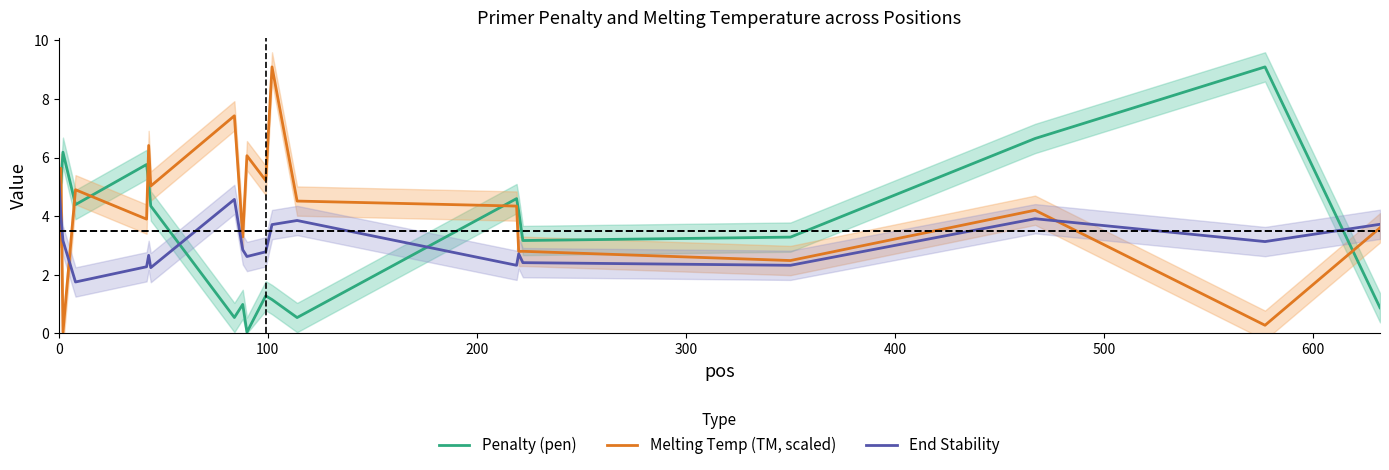

How many interior local peaks does the Penalty (pen) series have?

6